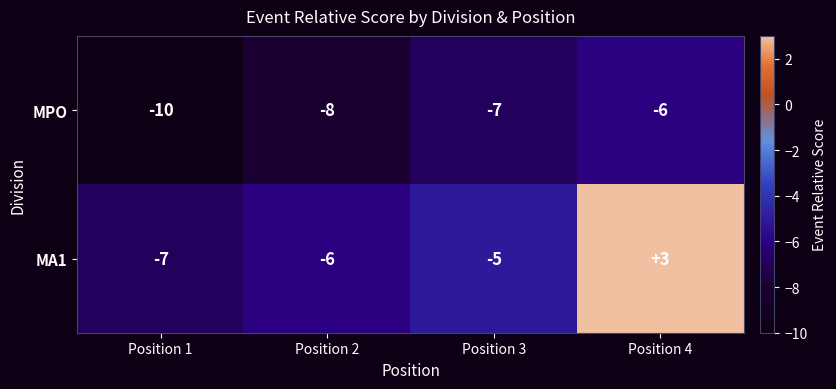

True or false: MPO has a value of -12 at Position 2.

False